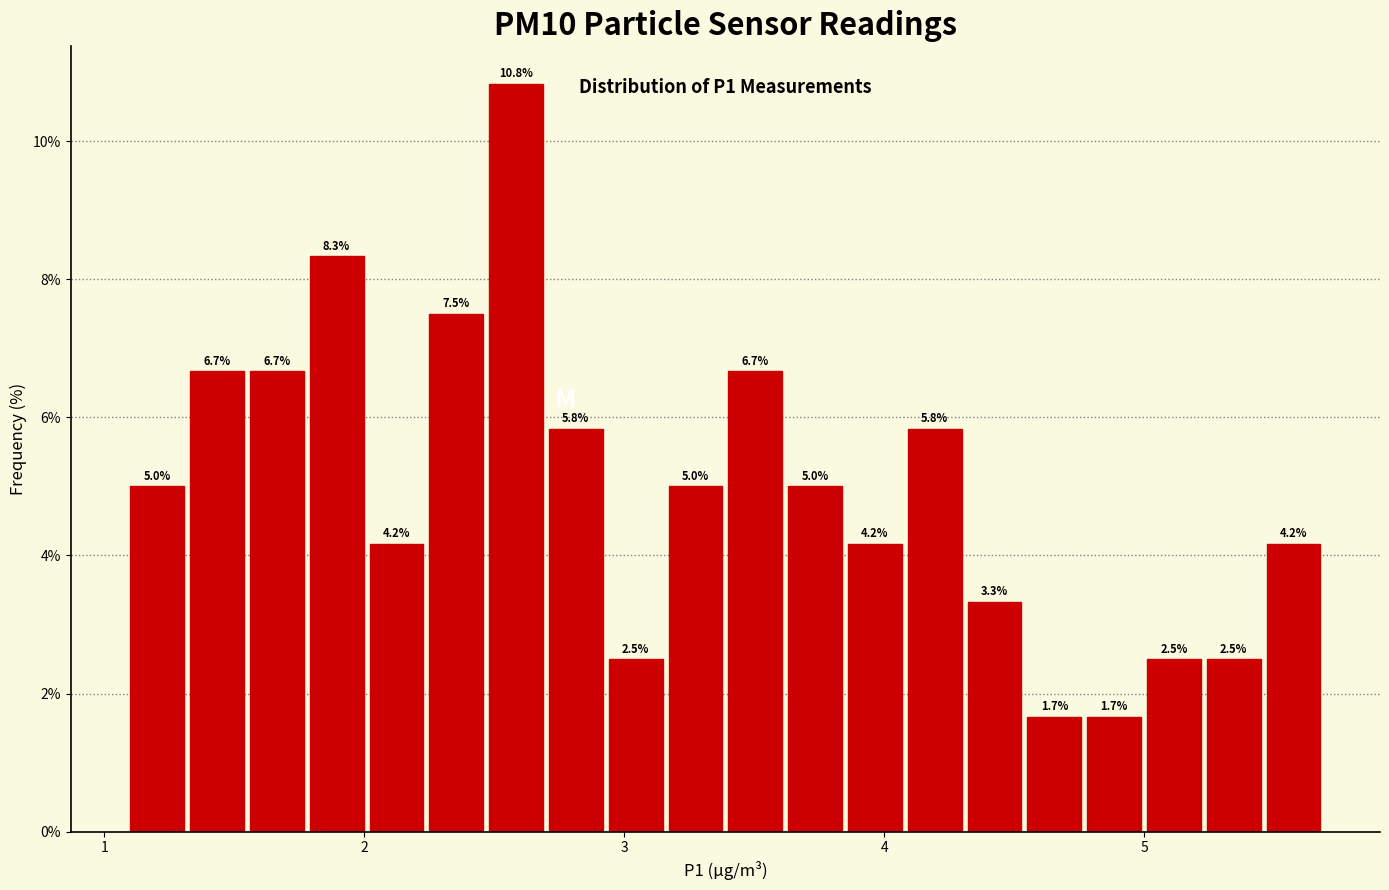

Around what value on the x-axis is the tallest bar? Give the approximate position of its centre, as read against the axis.

2.6